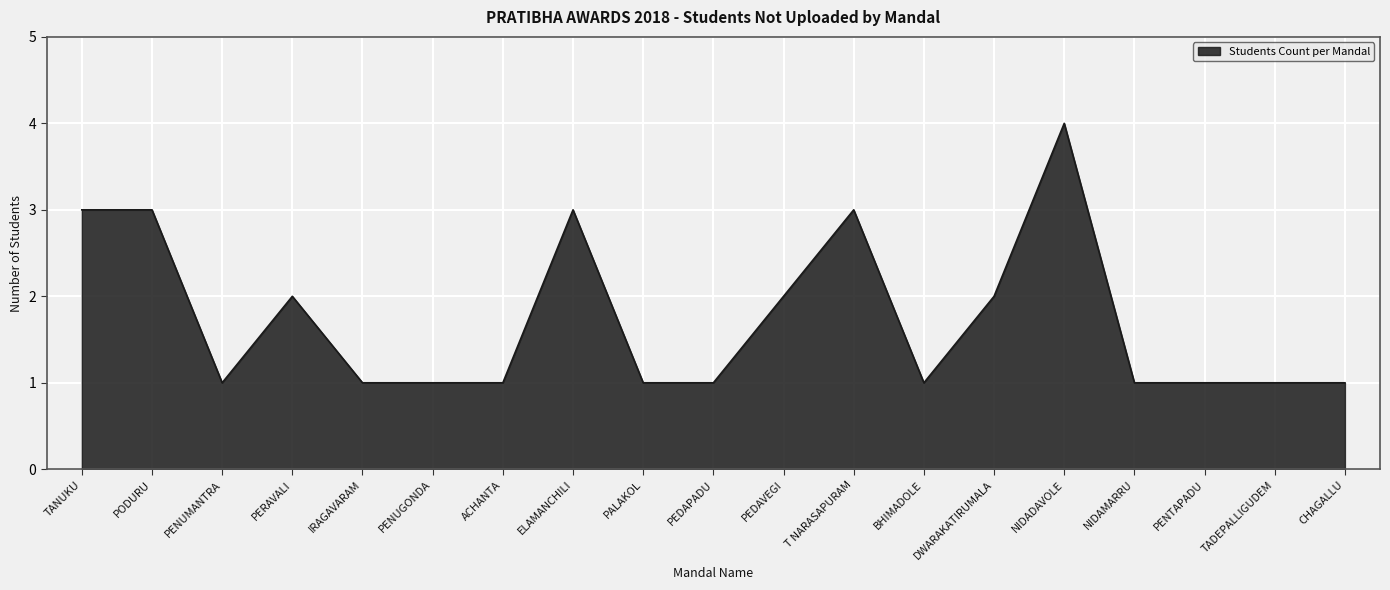

Approximately how many times larger is the value at PEDAPADU compared to PODURU?

0.3